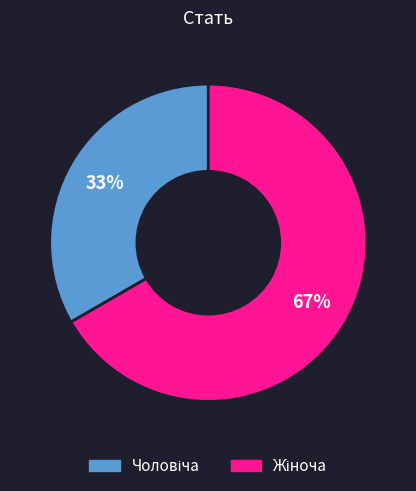

Is there any slice that represents more than half of the pie?

Yes